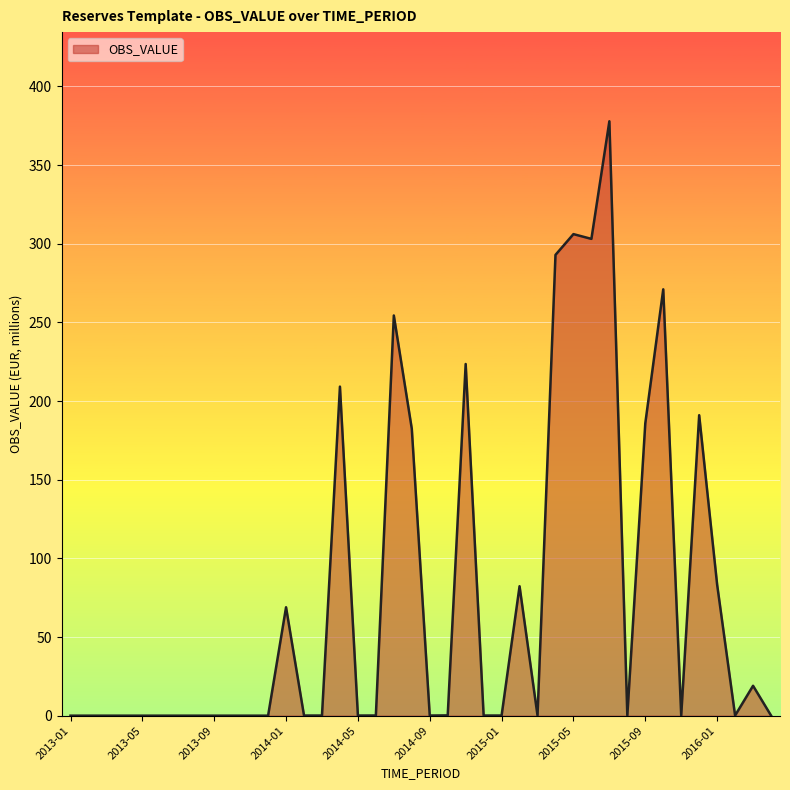

What is the maximum value shown in the chart?

377.8